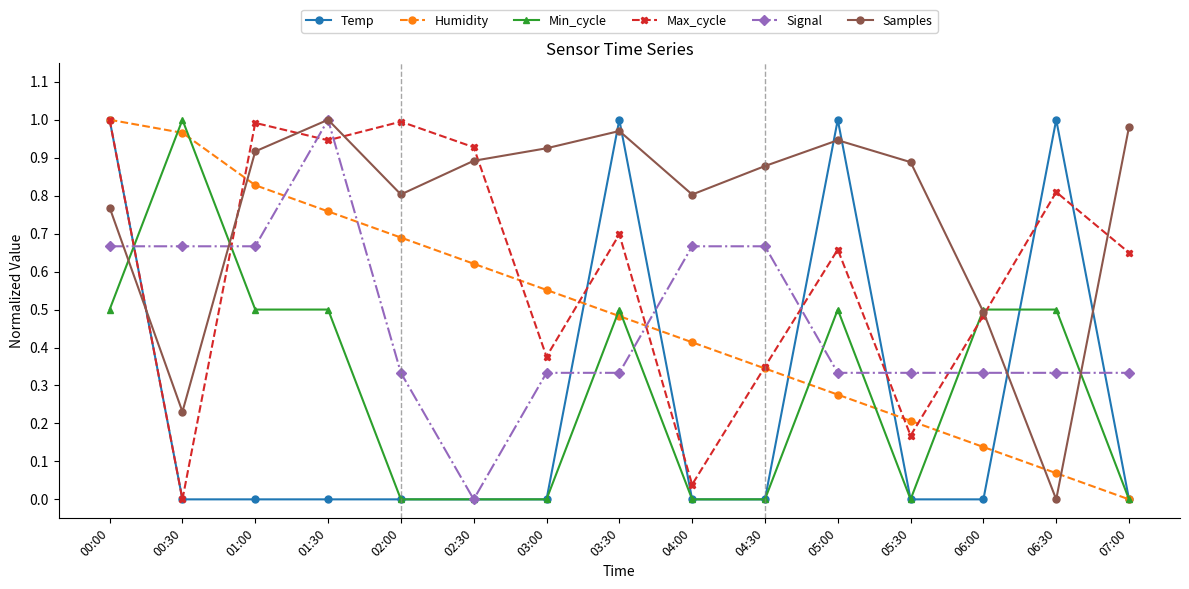

How many distinct data groups are displayed?

6